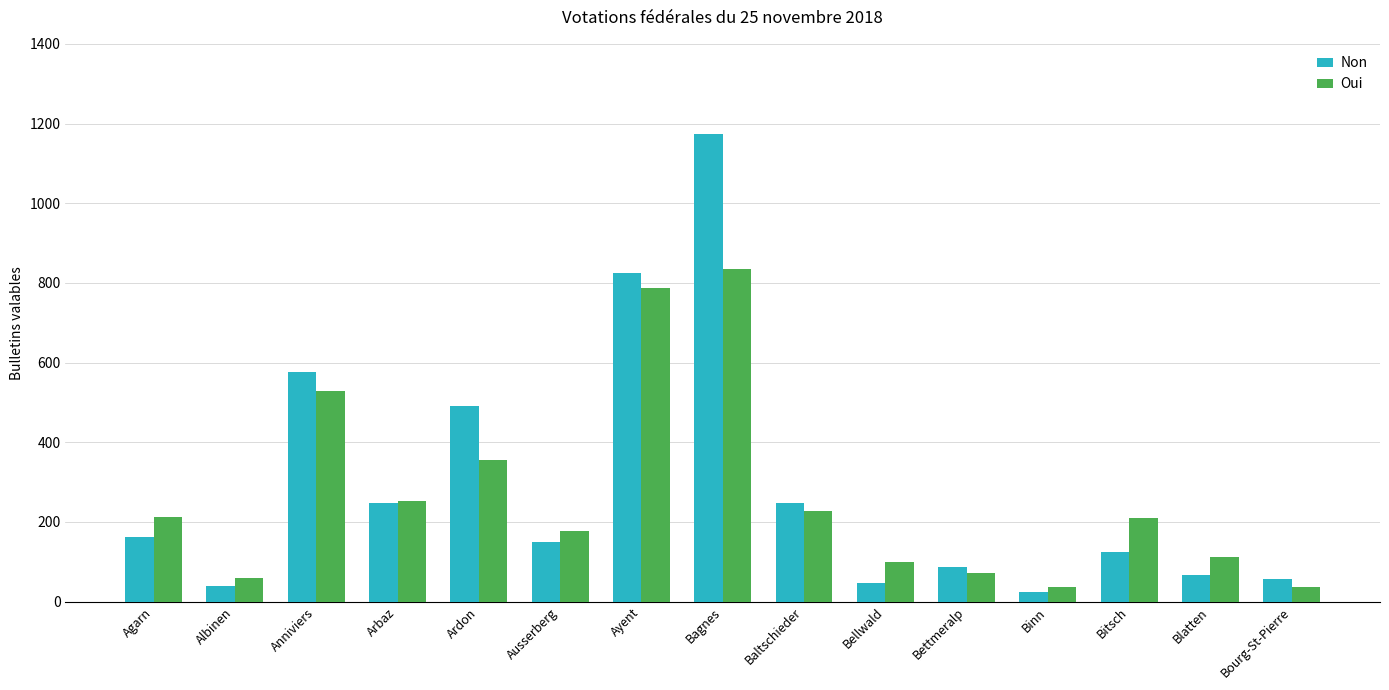

Does the chart contain any negative values?

No